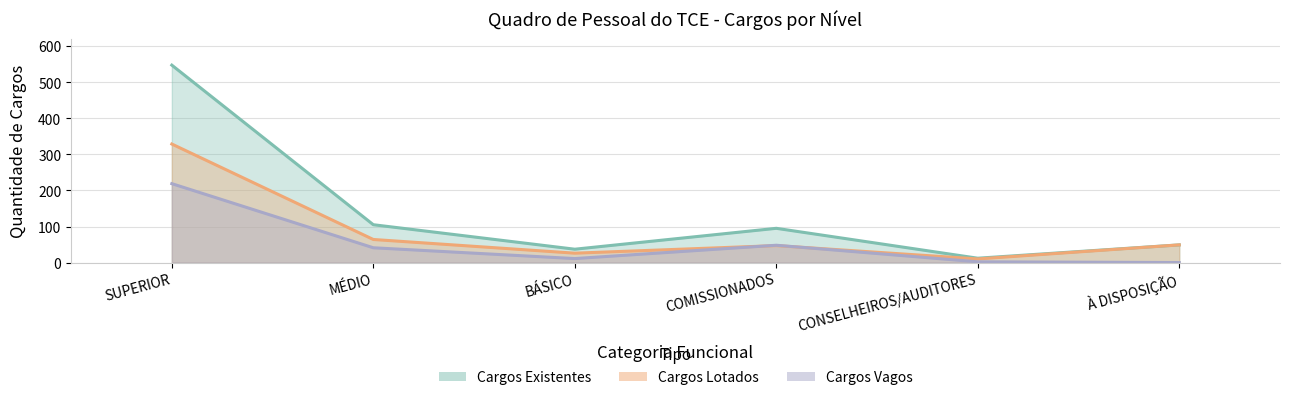

How many intersections are there between Cargos Vagos and Cargos Lotados?

2